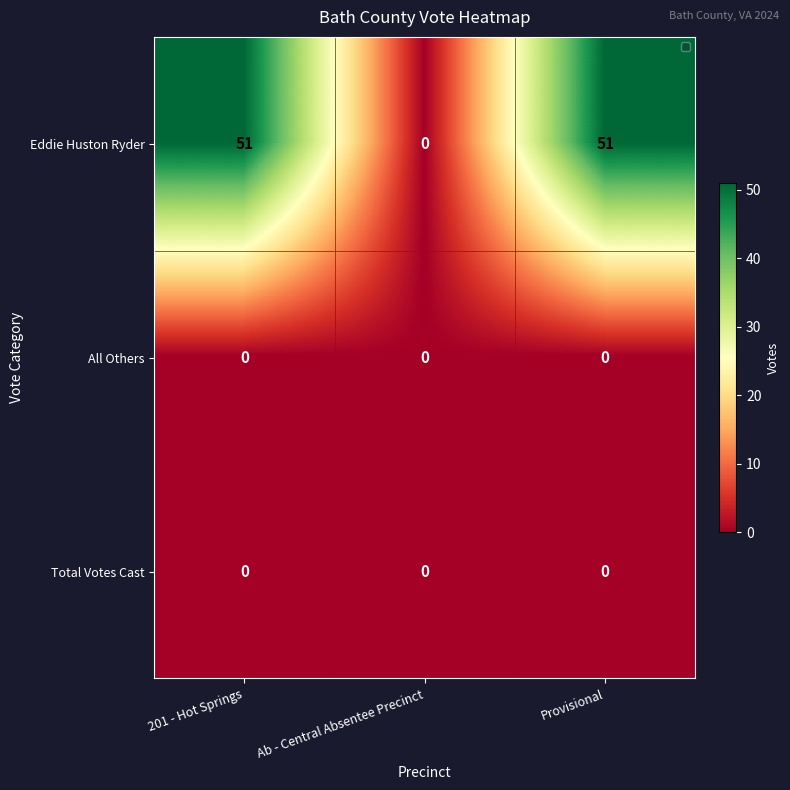

At how many categories does at least one series exceed 39?

2